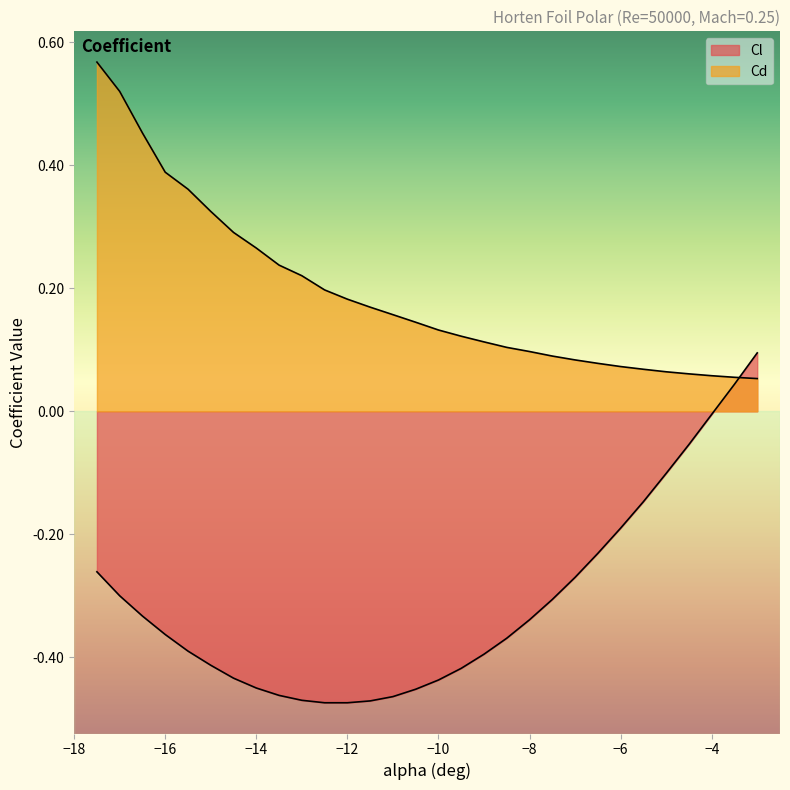

The value of Cl at -9.5 is -0.2. True or false?

False